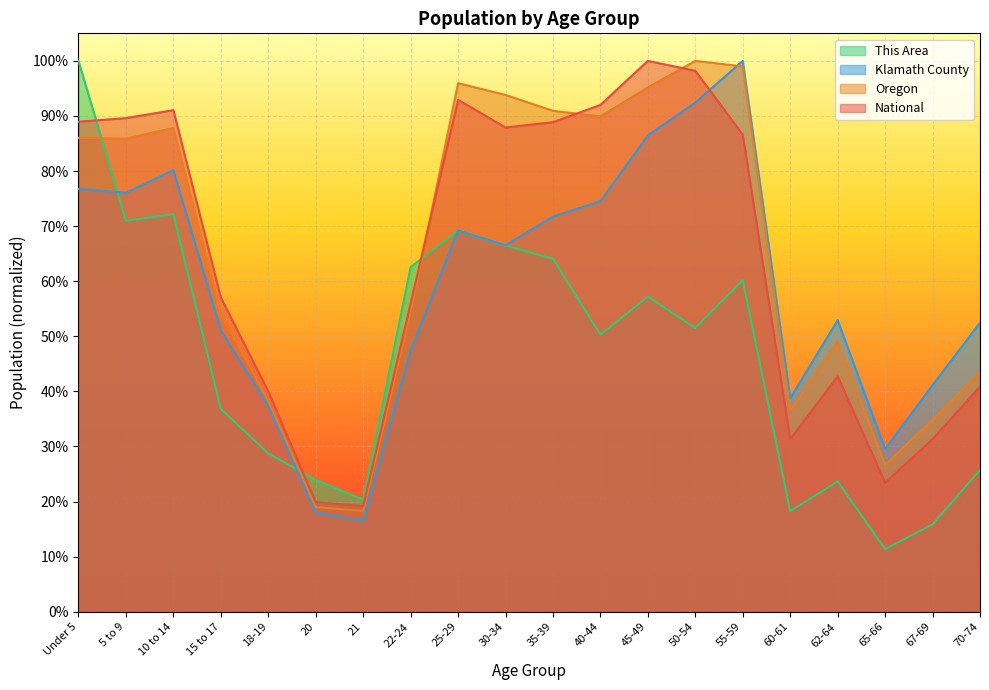

Rank the categories by Oregon value from highest to lowest.

50-54, 55-59, 25-29, 45-49, 30-34, 35-39, 40-44, 10 to 14, Under 5, 5 to 9, 22-24, 15 to 17, 62-64, 70-74, 18-19, 60-61, 67-69, 65-66, 20, 21